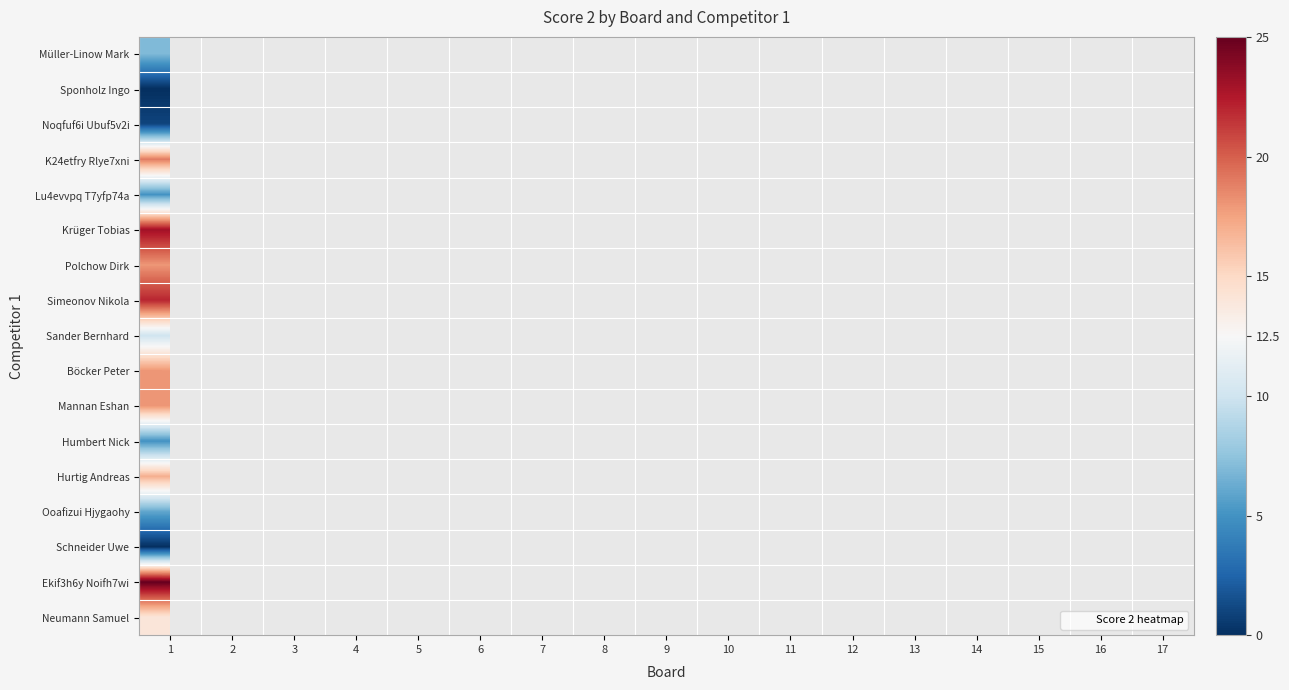

At which category does the chart reach its minimum across all series?

1